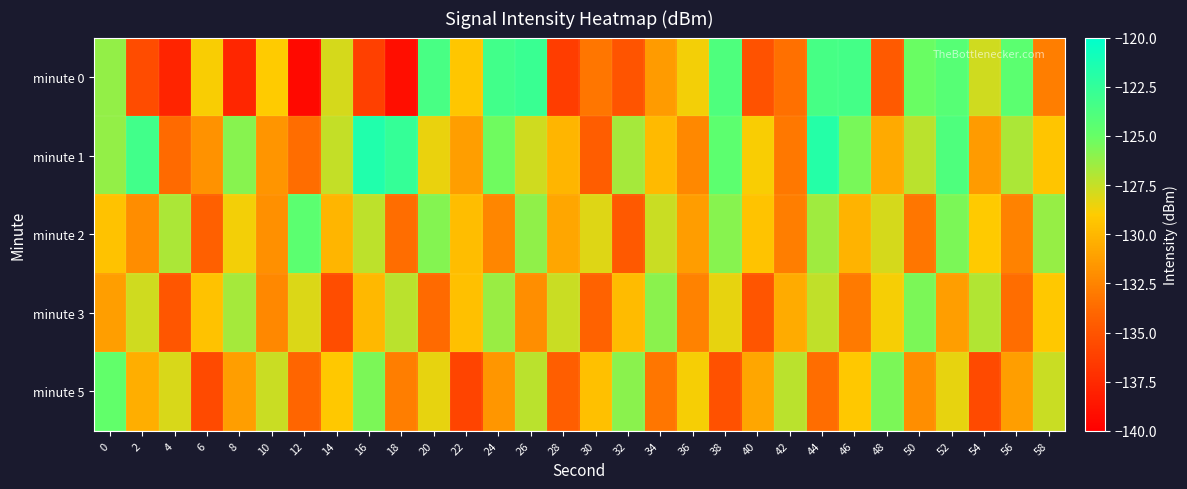

What is the greatest value displayed?

-121.6